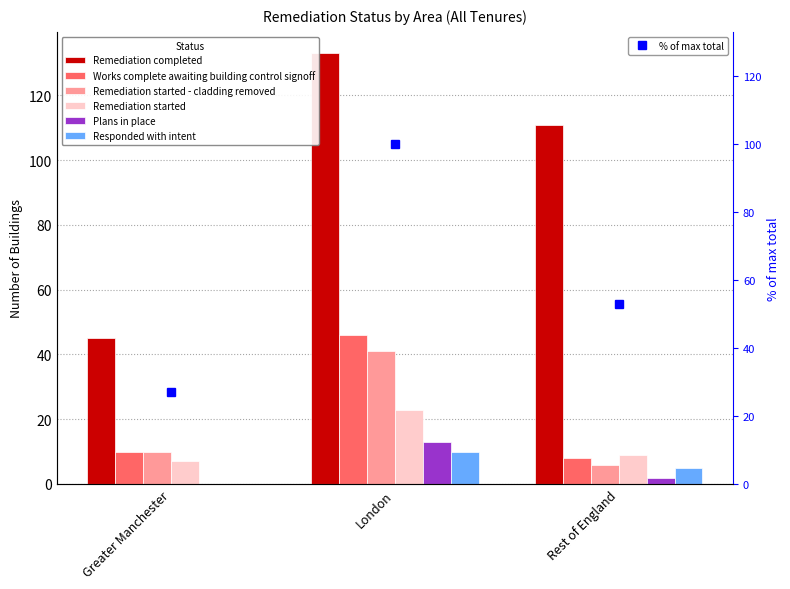

Reading left to right, extract all data points from this chart.

Remediation completed: Greater Manchester=45	London=133	Rest of England=111
Works complete awaiting building control signoff: Greater Manchester=10	London=46	Rest of England=8
Remediation started - cladding removed: Greater Manchester=10	London=41	Rest of England=6
Remediation started: Greater Manchester=7	London=23	Rest of England=9
Plans in place: Greater Manchester=0	London=13	Rest of England=2
Responded with intent: Greater Manchester=0	London=10	Rest of England=5